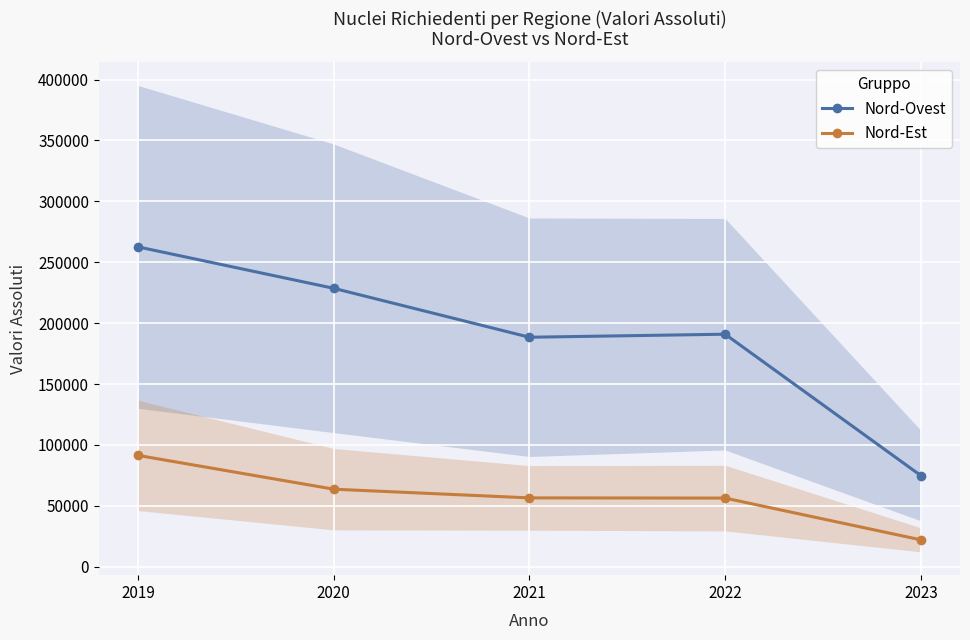

True or false: Nord-Est and Nord-Ovest cross at least once.

False